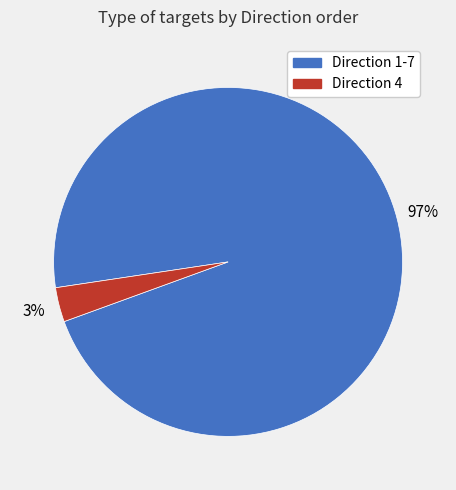

Is there any slice that represents more than half of the pie?

Yes